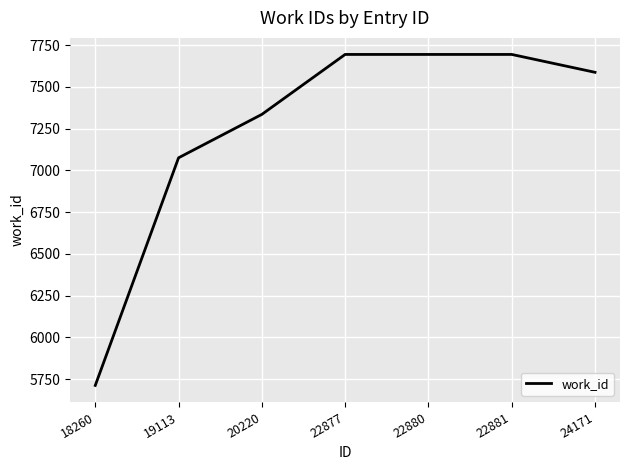

Count the number of data series in this chart.

1